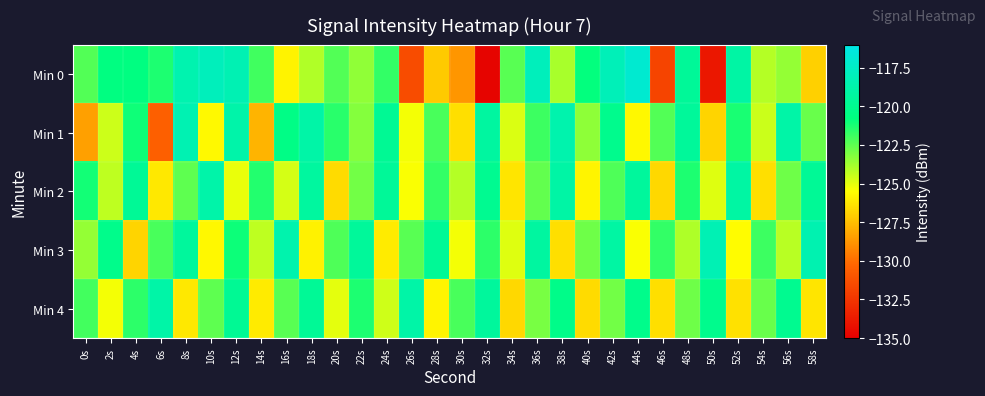

Which series has the largest range (max minus min)?

Min 0